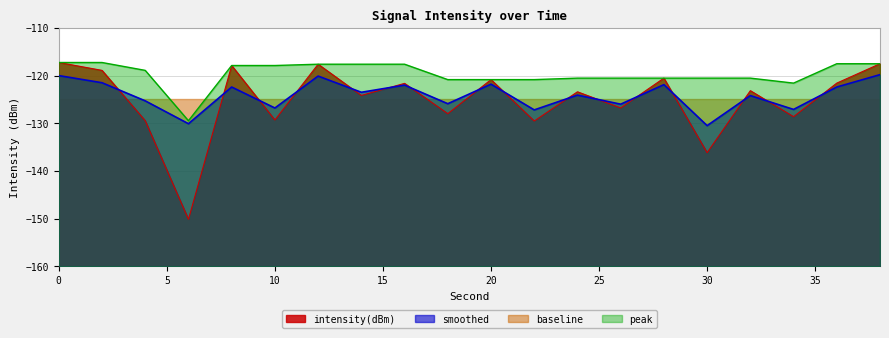

List the series in order of their peak value, highest first.

intensity(dBm), peak, smoothed